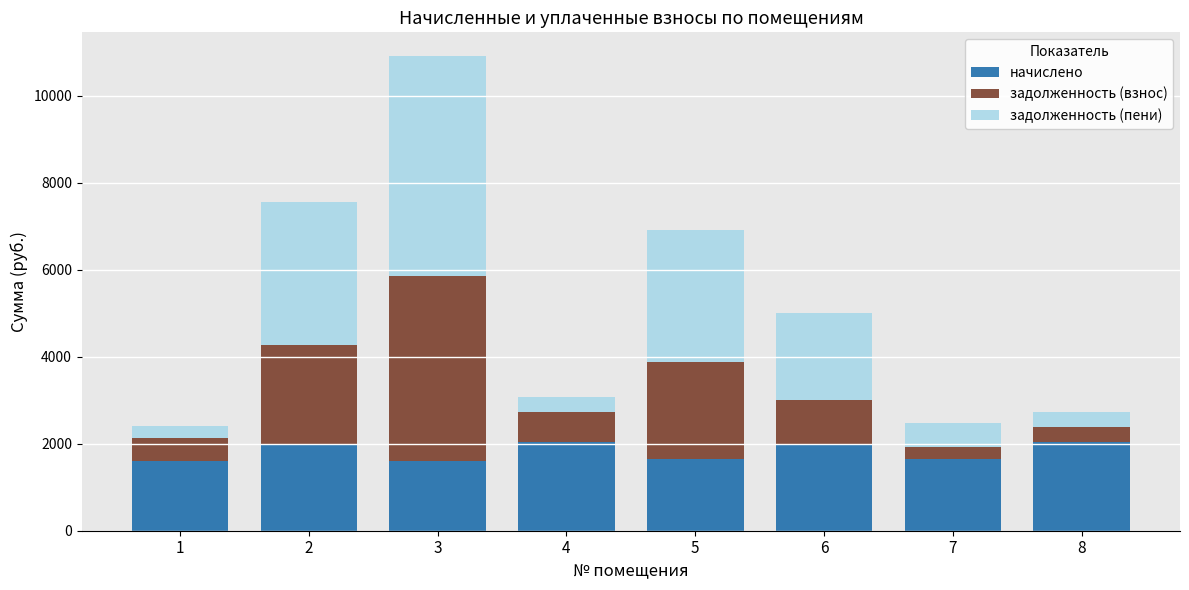

Reading right to left, transcribe the values for начислено.

2047.5	1657.5	2000.7	1657.5	2047.5	1606.8	2000.7	1606.8